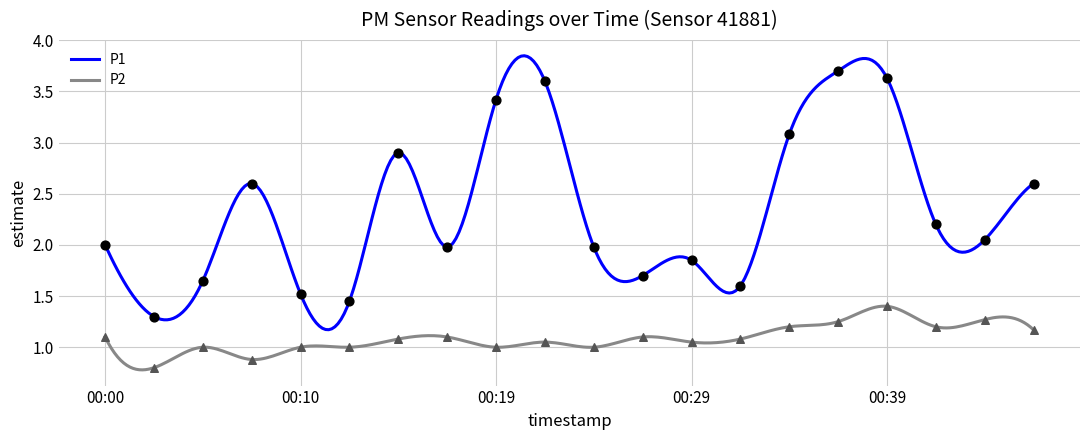

Is the value of P2 at 00:44 greater than the value of P1 at 00:34?

No